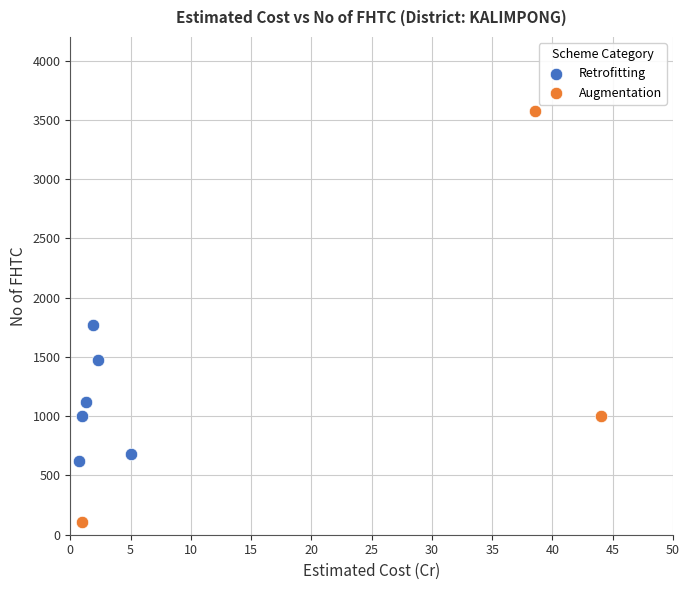

Which series contains the highest Y value?

Augmentation